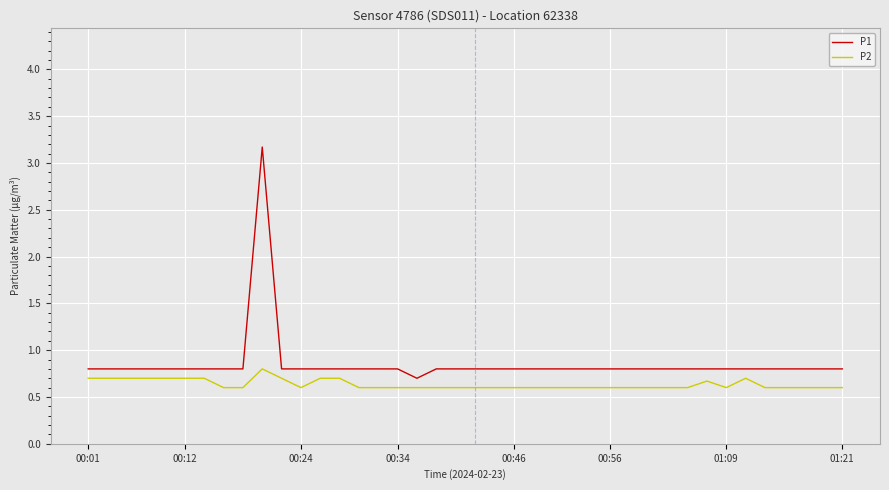

What is the difference between the maximum and minimum values in the P1 series?

2.5